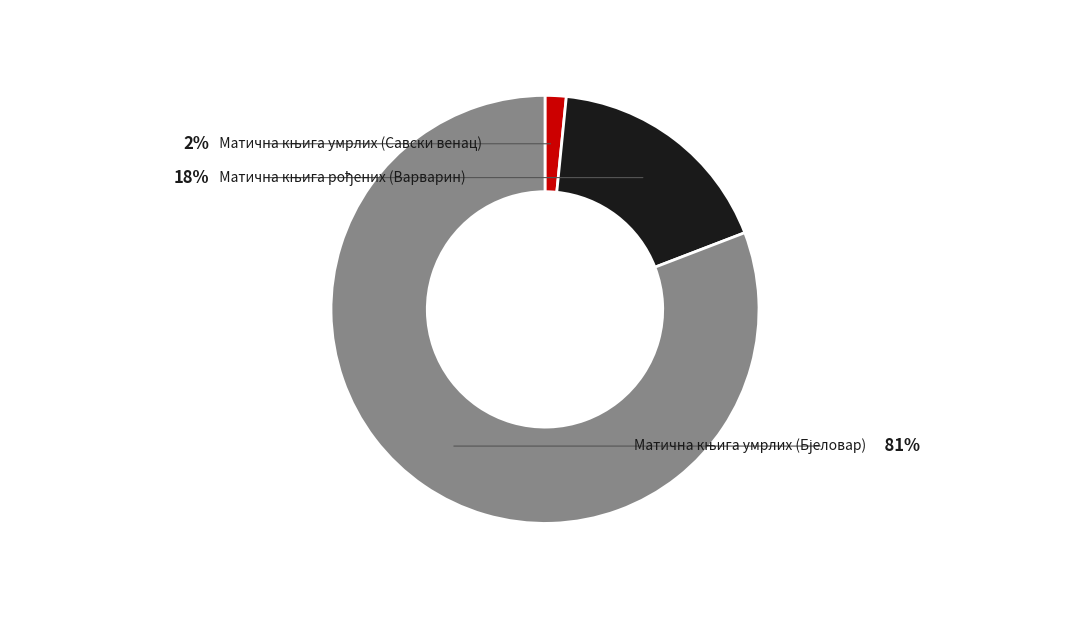

What is the largest slice in the pie chart?

Матична књига умрлих (Бјеловар)